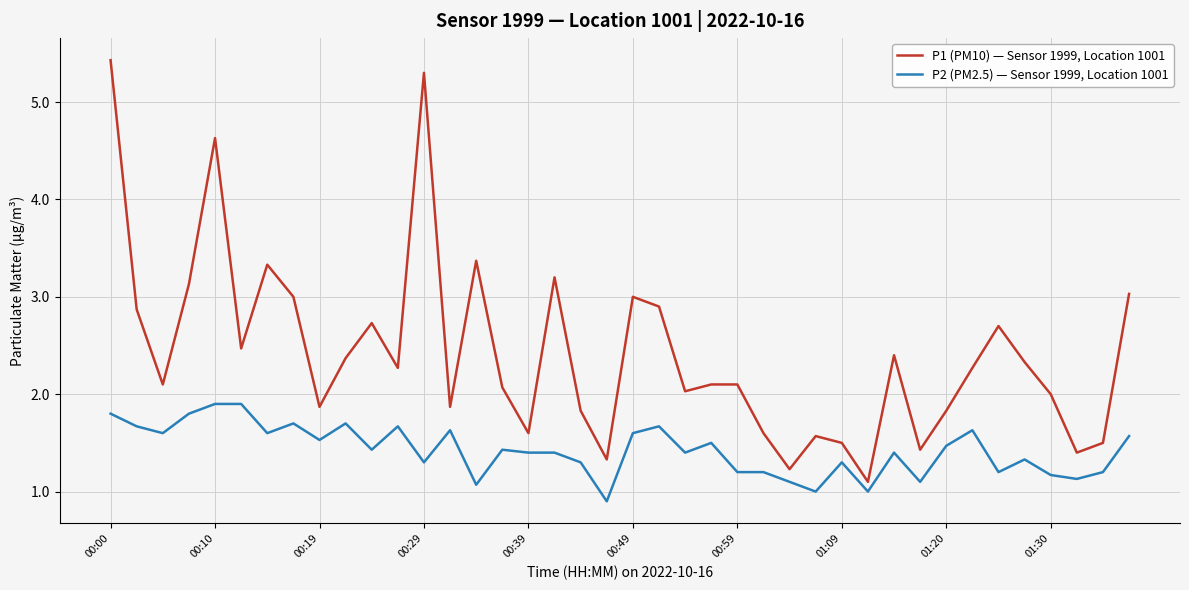

True or false: P2 (PM2.5) — Sensor 1999, Location 1001 and P1 (PM10) — Sensor 1999, Location 1001 intersect in this chart.

False